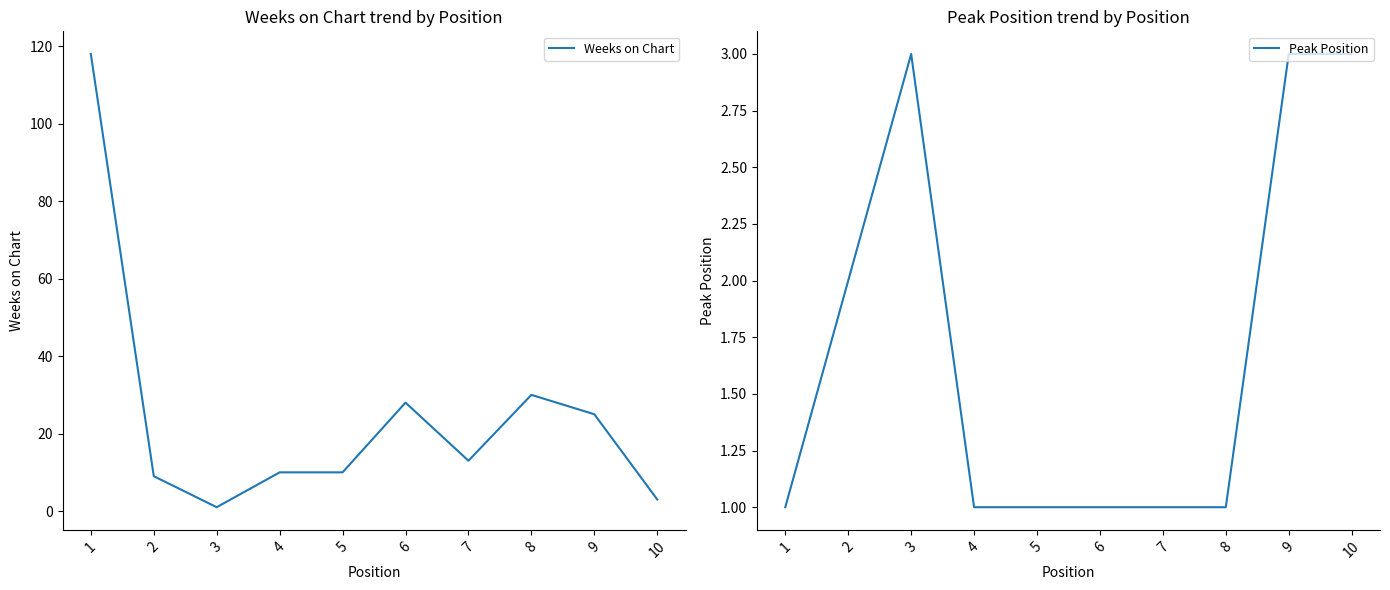

What is the difference between the Weeks on Chart values at 5 and 2?

1